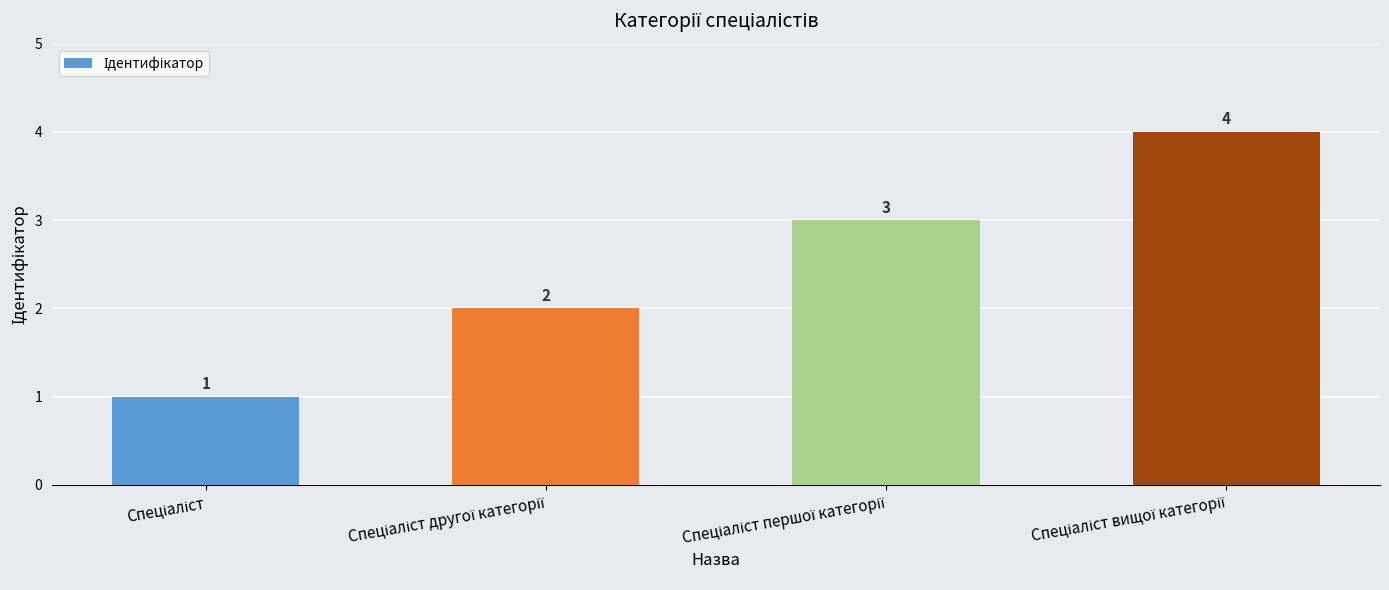

What is the sum of all values?

10